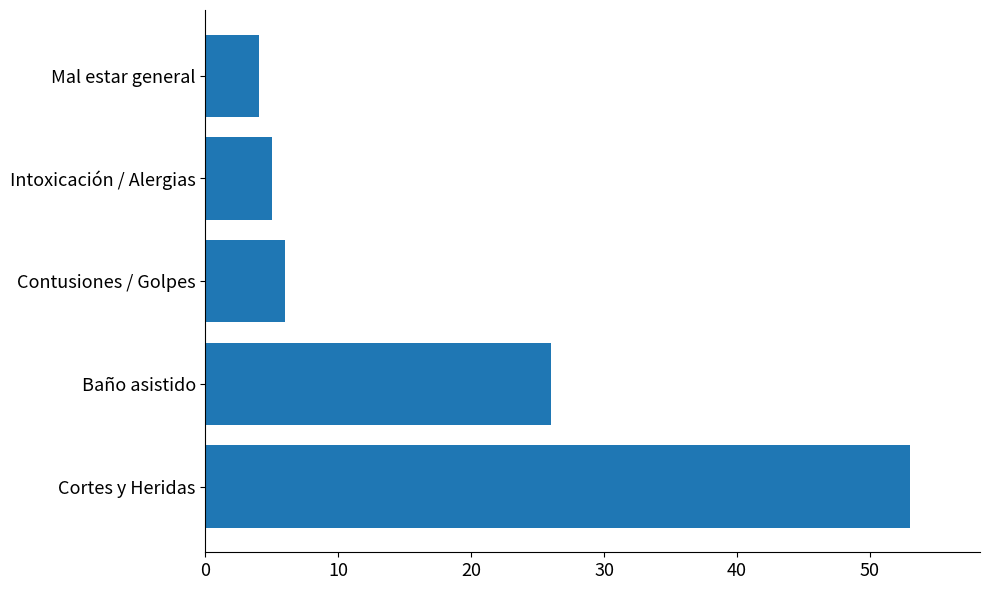

Reading bottom to top, what are all the values shown in this chart?

53	26	6	5	4